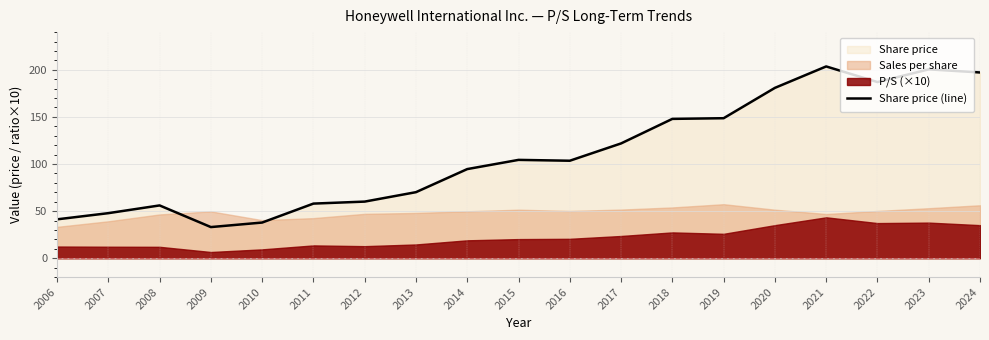

What is the highest value of the Share price (line) series?

203.6